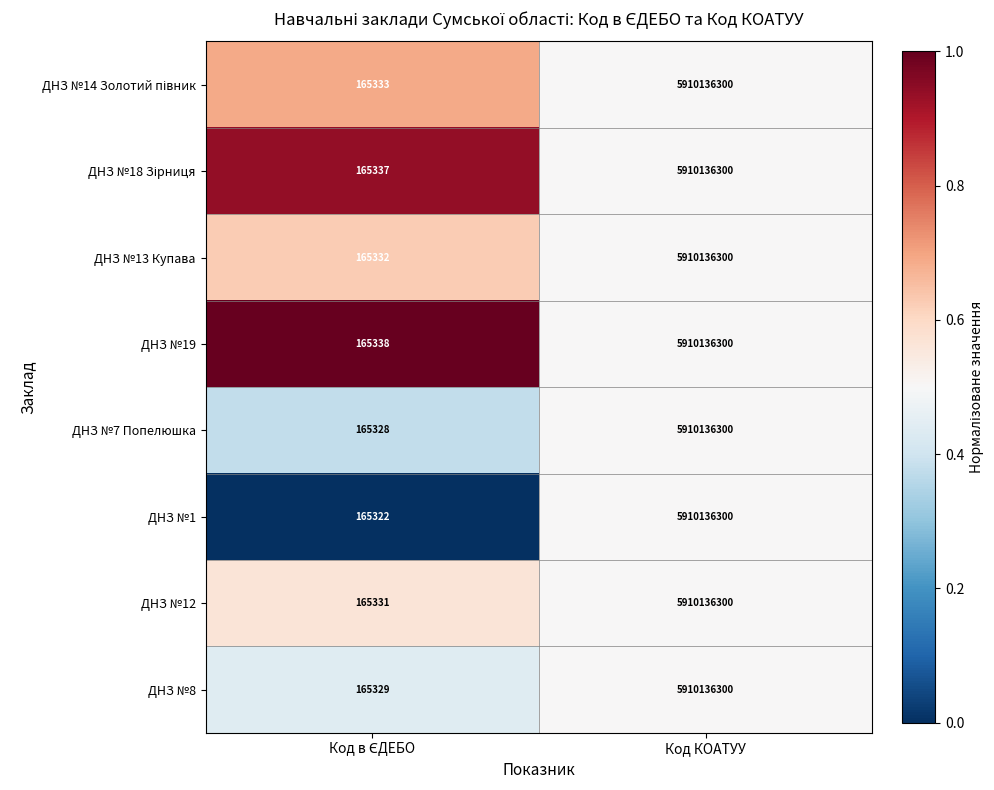

At which category is the sum across all series the highest?

Код КОАТУУ